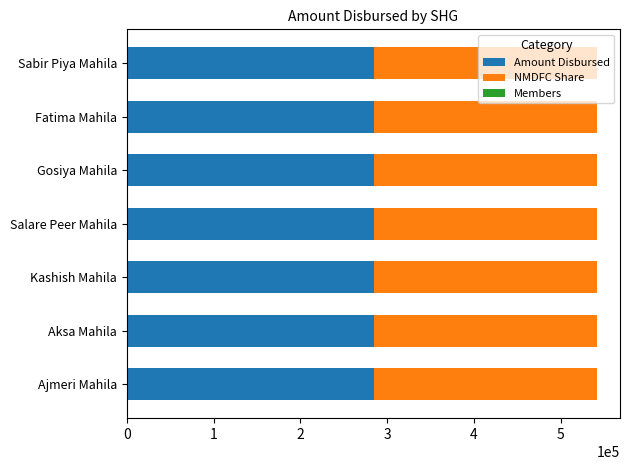

Read the Amount Disbursed value at Gosiya Mahila.

285000